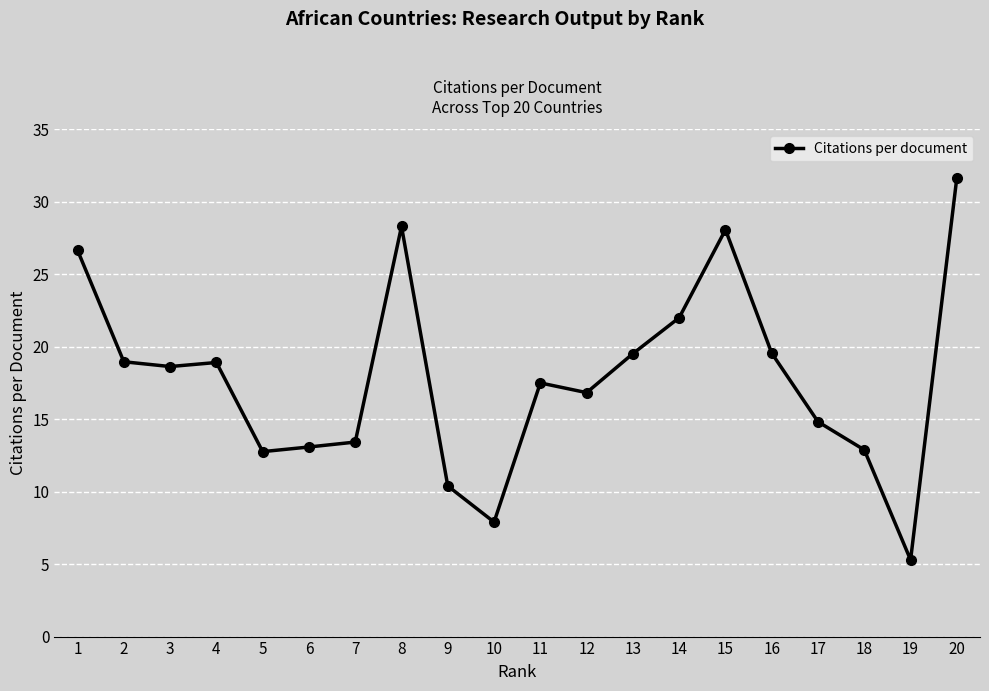

What is the sum of all values?

357.1